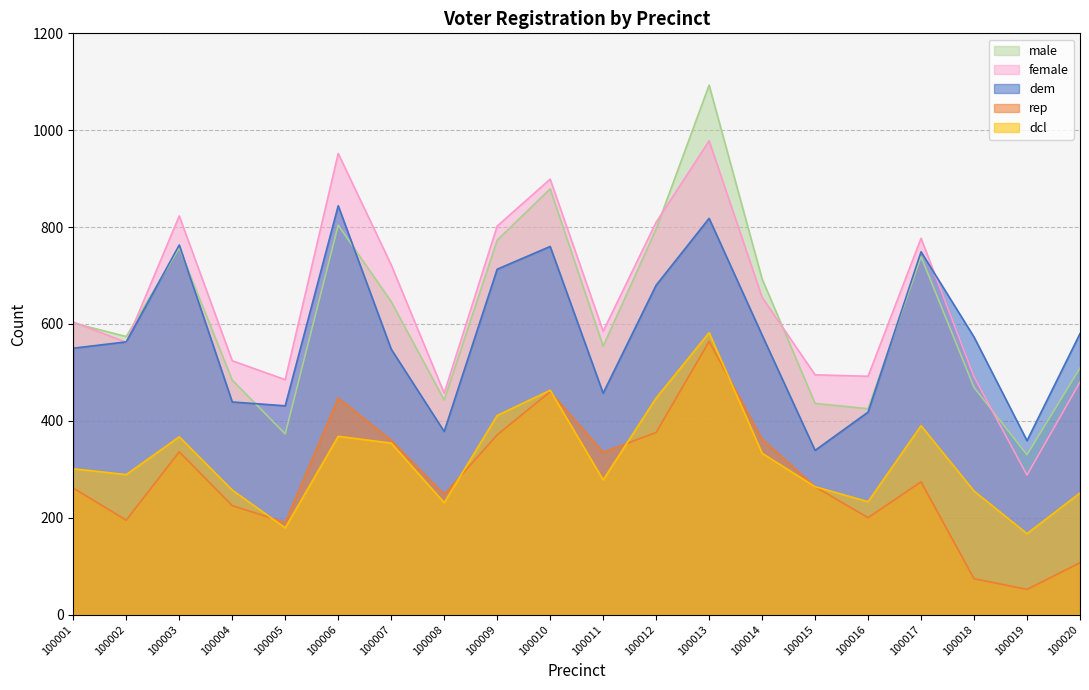

What is the difference between the highest and lowest values at 100014?

360